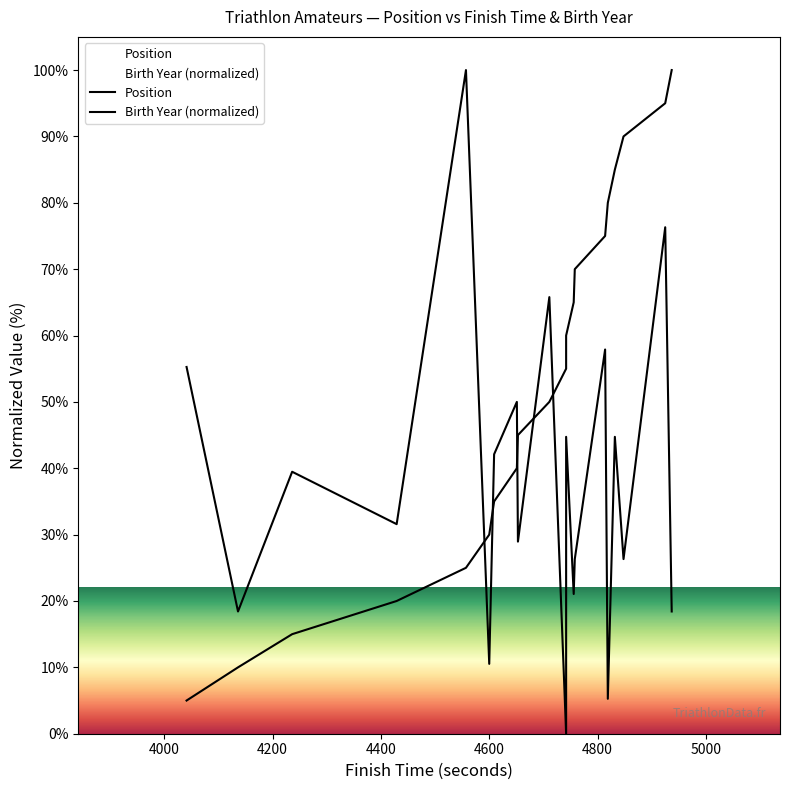

How many series are shown in this chart?

2